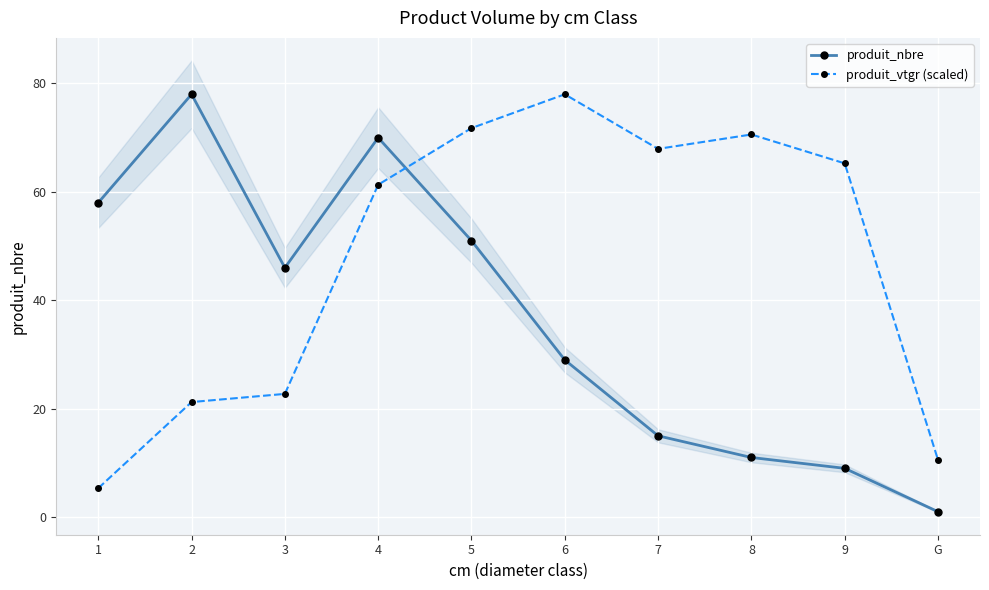

What is the maximum value shown in the chart?

78.0